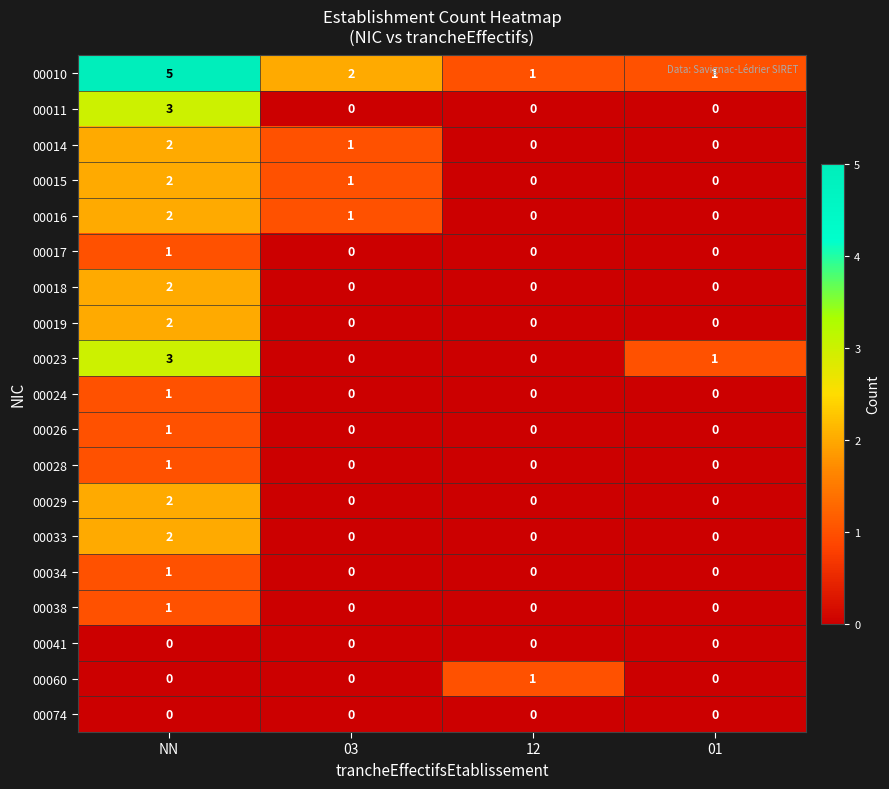

What is the sum of all 00010 values?

9